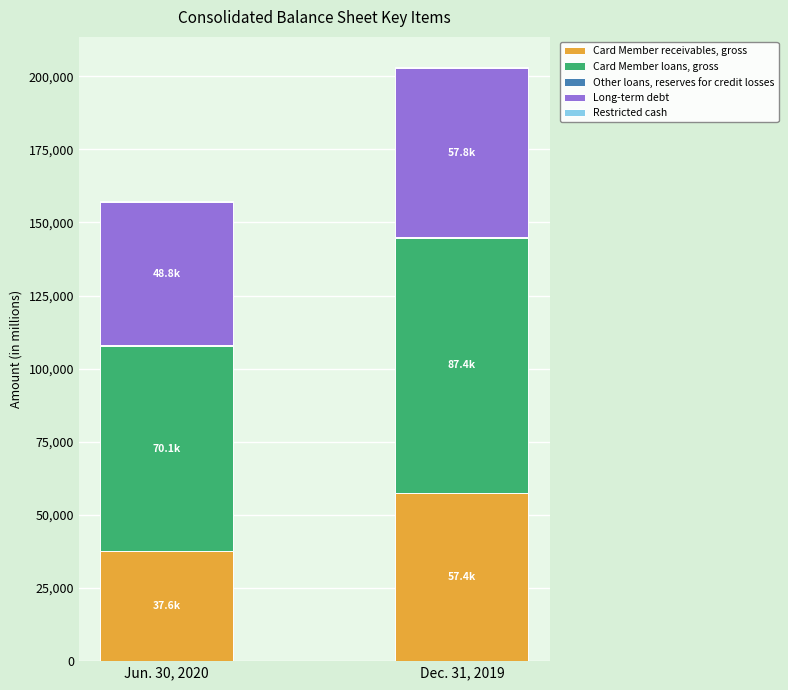

At which category is the sum across all series the highest?

Dec. 31, 2019